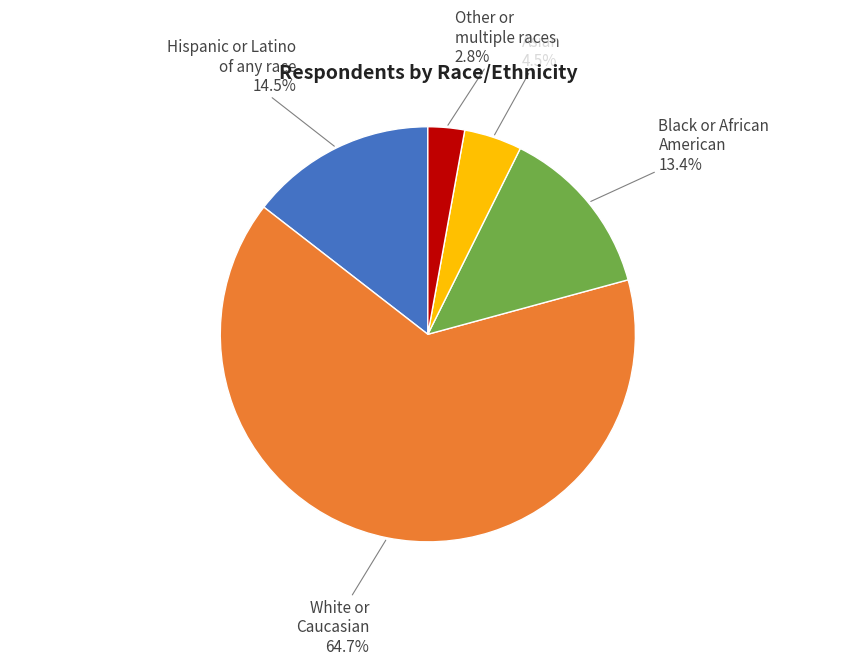

Does any single category account for the majority?

Yes